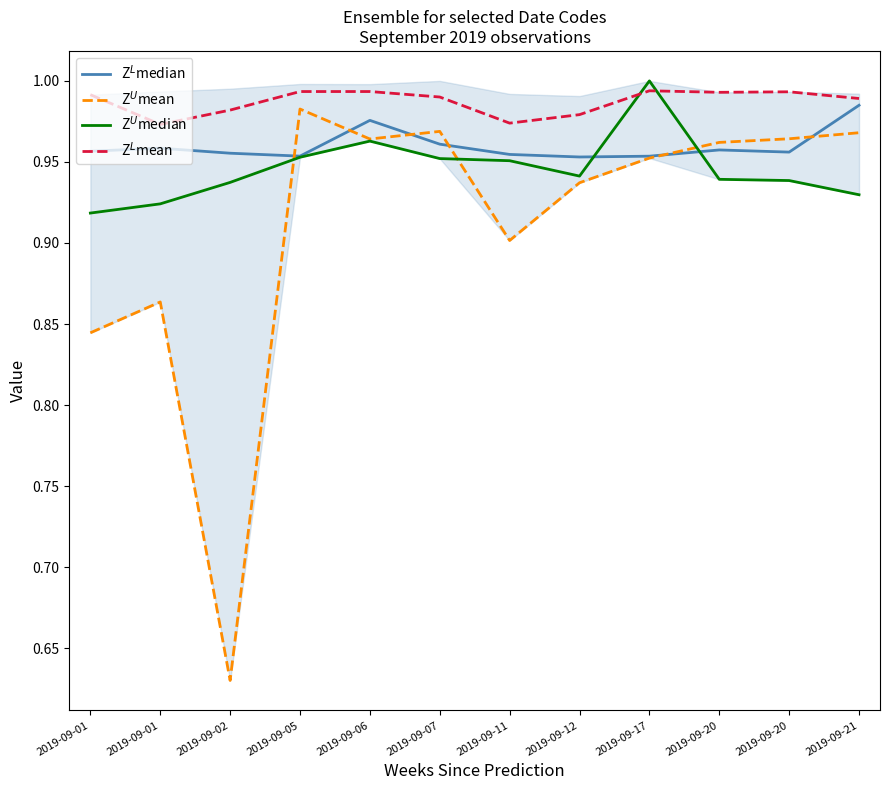

At how many categories does at least one series exceed 0?

12